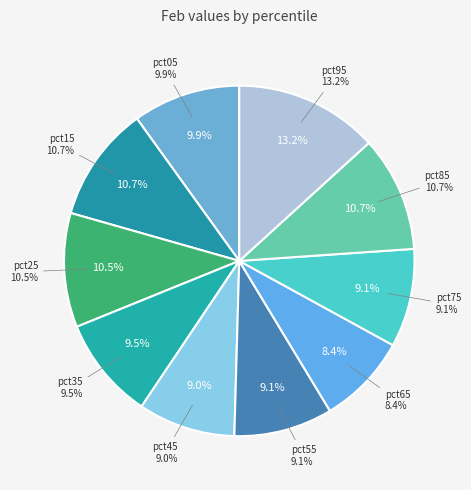

To the nearest percent, what portion does pct75 represent?

9%